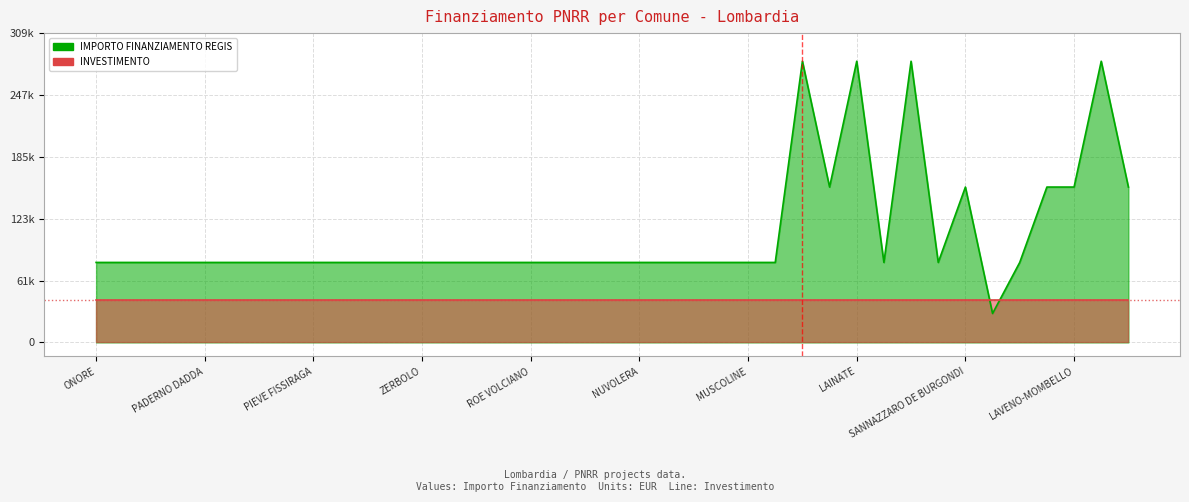

Does the chart display data point markers on the line(s)?

No